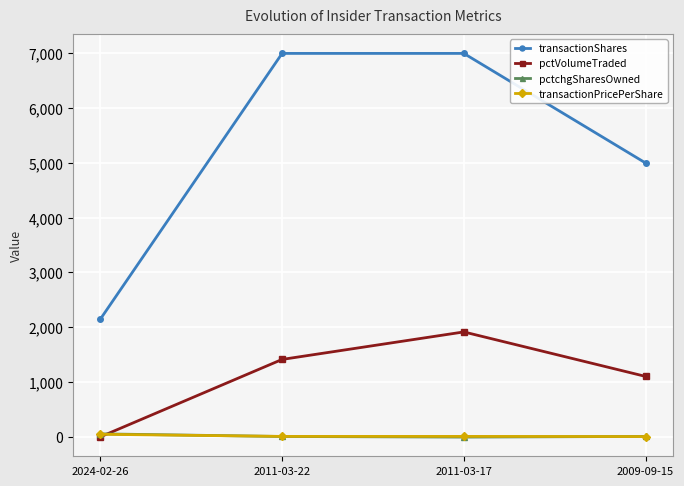

How many values in the transactionPricePerShare series exceed 7?

3